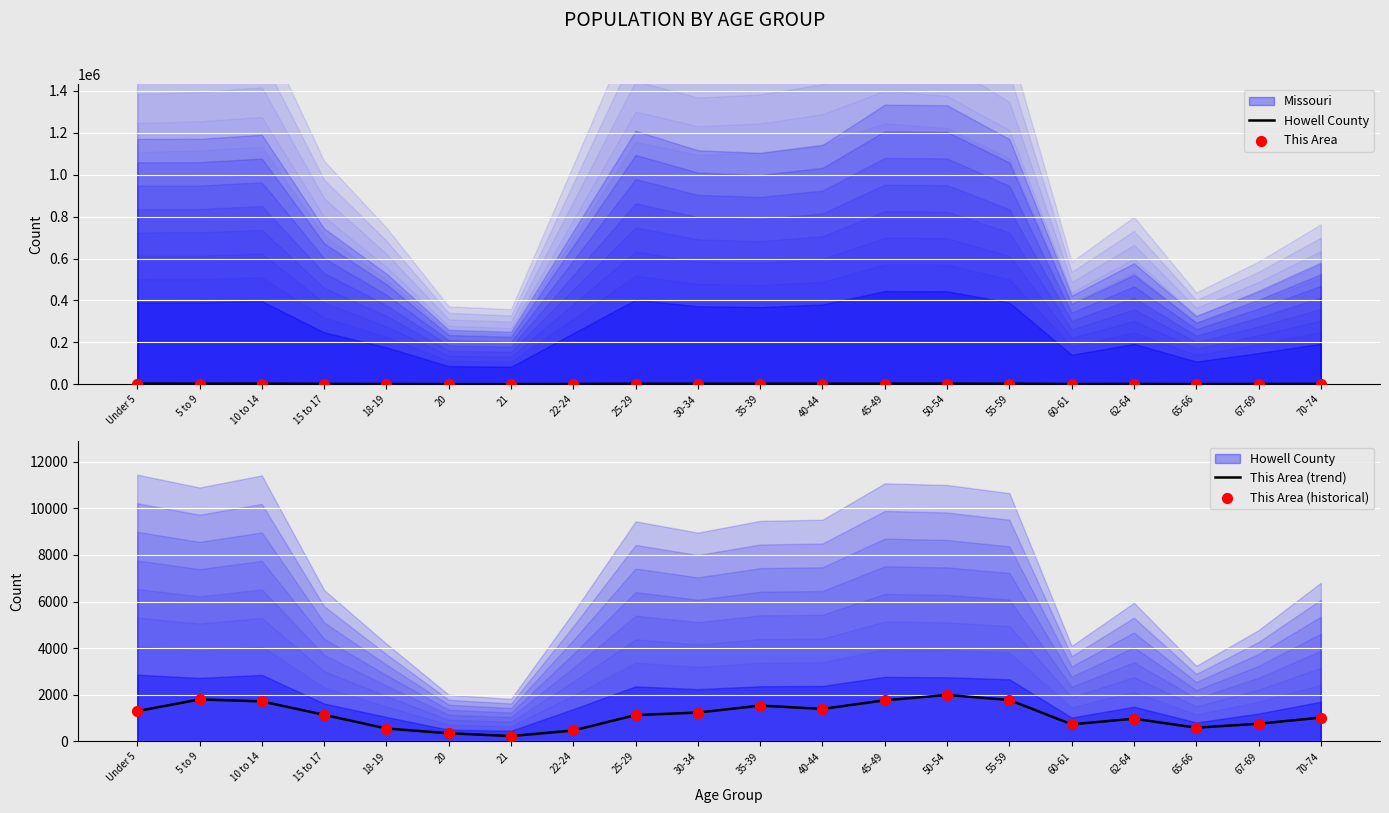

Which series contains the lowest Y value?

This Area